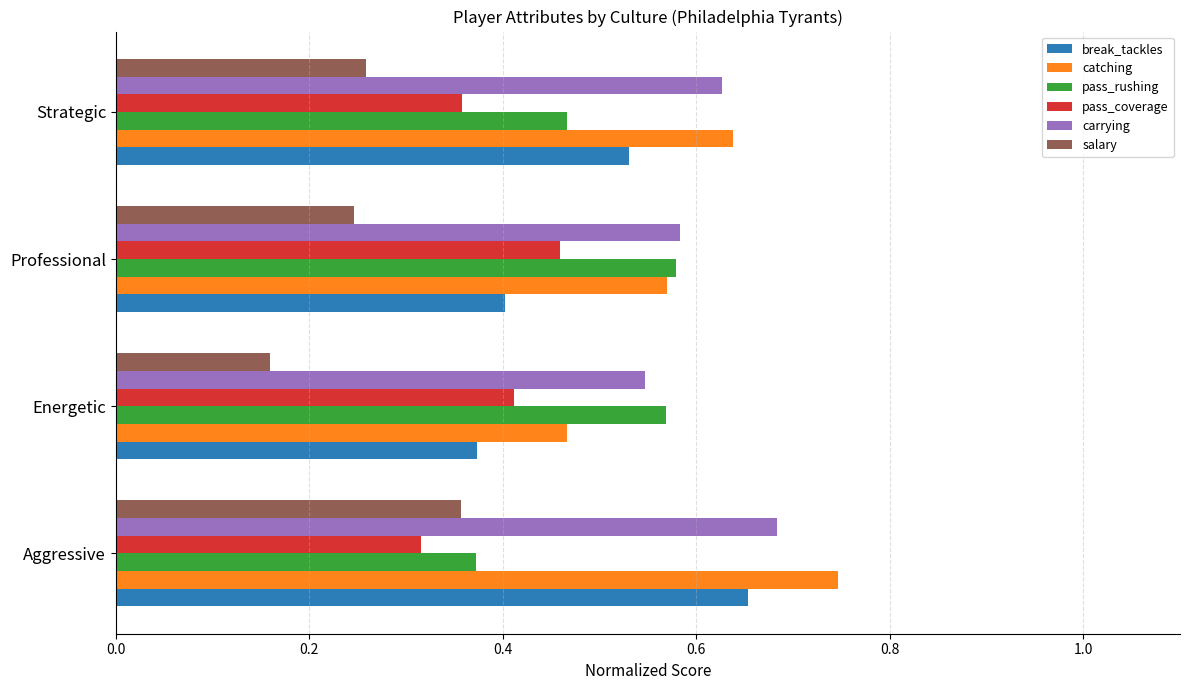

What is the sum of the pass_rushing values at Professional and Strategic?

1.0